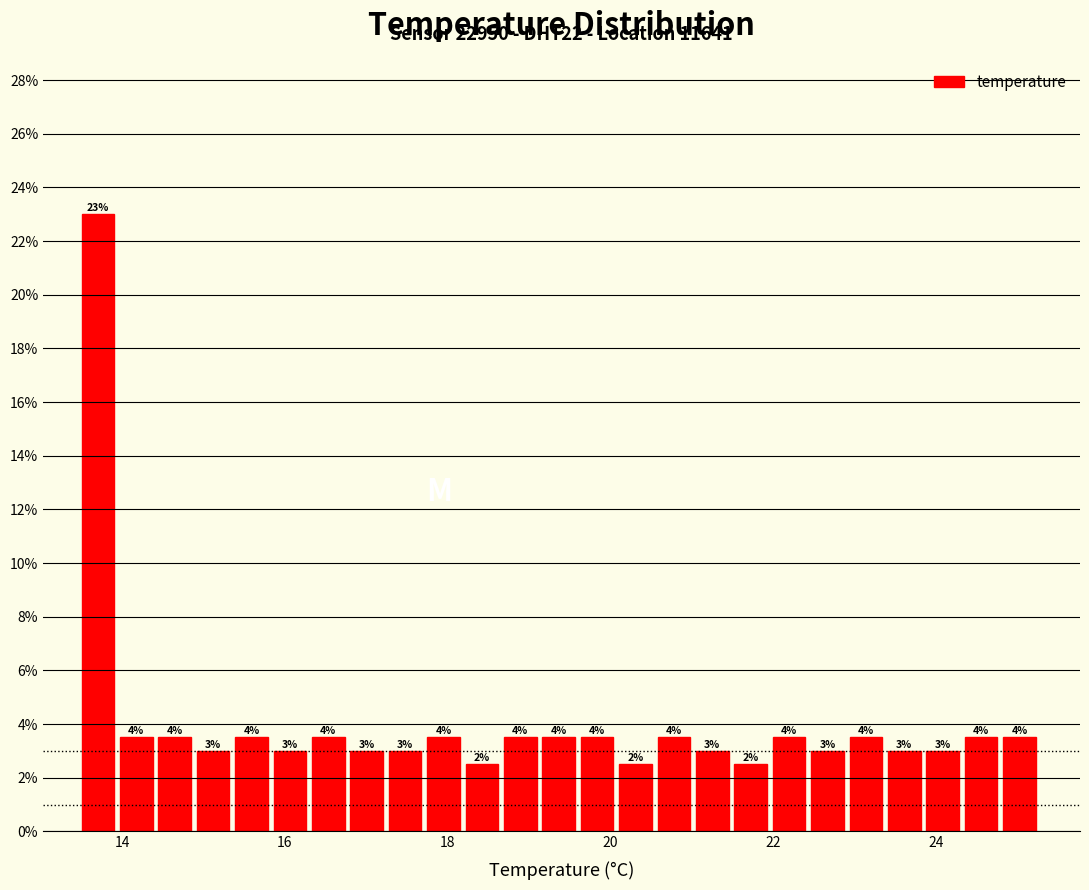

Read against the x-axis, roughly where is the centre of the tallest bar?

13.8